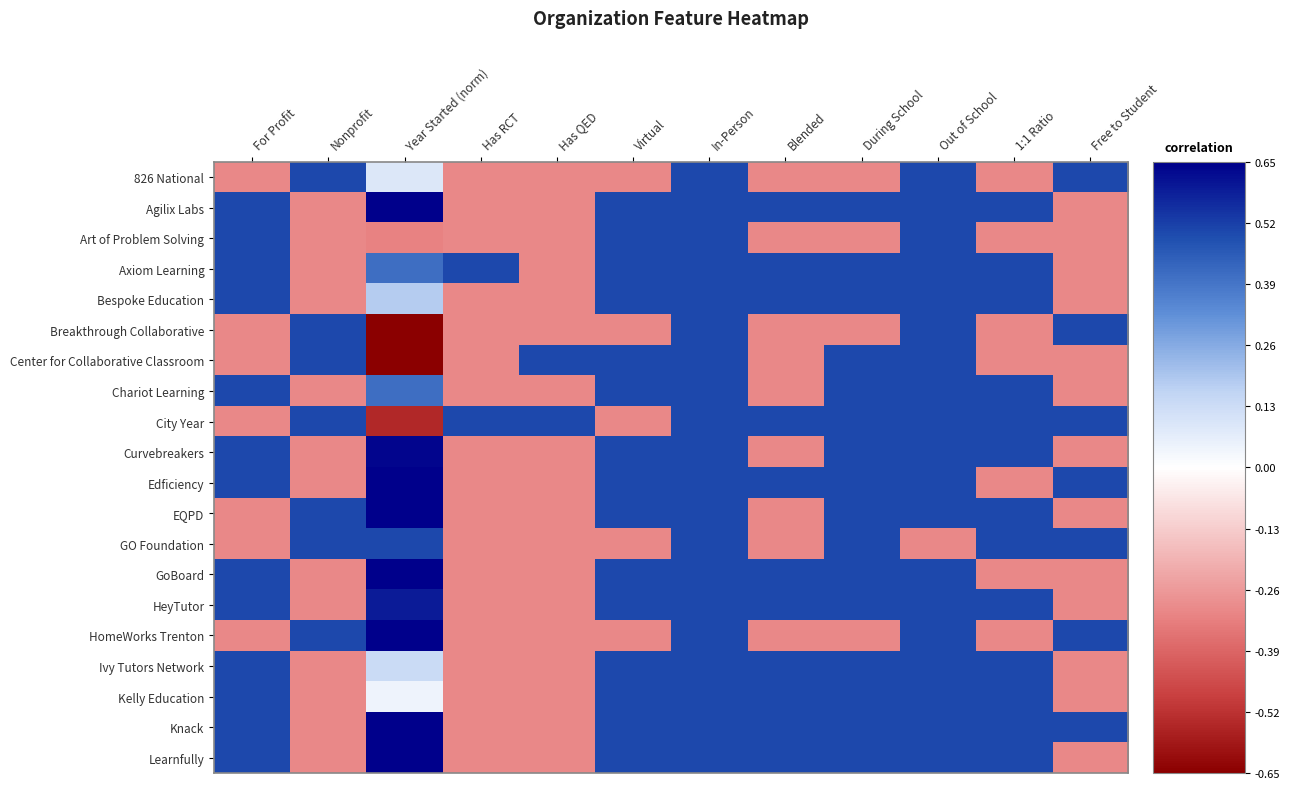

Reading left to right, extract all data points from this chart.

826 National: For Profit=-0.3	Nonprofit=0.5	Year Started (norm)=0.1	Has RCT=-0.3	Has QED=-0.3	Virtual=-0.3	In-Person=0.5	Blended=-0.3	During School=-0.3	Out of School=0.5	1:1 Ratio=-0.3	Free to Student=0.5
Agilix Labs: For Profit=0.5	Nonprofit=-0.3	Year Started (norm)=1.0	Has RCT=-0.3	Has QED=-0.3	Virtual=0.5	In-Person=0.5	Blended=0.5	During School=0.5	Out of School=0.5	1:1 Ratio=0.5	Free to Student=-0.3
Art of Problem Solving: For Profit=0.5	Nonprofit=-0.3	Year Started (norm)=-0.3	Has RCT=-0.3	Has QED=-0.3	Virtual=0.5	In-Person=0.5	Blended=-0.3	During School=-0.3	Out of School=0.5	1:1 Ratio=-0.3	Free to Student=-0.3
Axiom Learning: For Profit=0.5	Nonprofit=-0.3	Year Started (norm)=0.4	Has RCT=0.5	Has QED=-0.3	Virtual=0.5	In-Person=0.5	Blended=0.5	During School=0.5	Out of School=0.5	1:1 Ratio=0.5	Free to Student=-0.3
Bespoke Education: For Profit=0.5	Nonprofit=-0.3	Year Started (norm)=0.2	Has RCT=-0.3	Has QED=-0.3	Virtual=0.5	In-Person=0.5	Blended=0.5	During School=0.5	Out of School=0.5	1:1 Ratio=0.5	Free to Student=-0.3
Breakthrough Collaborative: For Profit=-0.3	Nonprofit=0.5	Year Started (norm)=-1.0	Has RCT=-0.3	Has QED=-0.3	Virtual=-0.3	In-Person=0.5	Blended=-0.3	During School=-0.3	Out of School=0.5	1:1 Ratio=-0.3	Free to Student=0.5
Center for Collaborative Classroom: For Profit=-0.3	Nonprofit=0.5	Year Started (norm)=-0.9	Has RCT=-0.3	Has QED=0.5	Virtual=0.5	In-Person=0.5	Blended=-0.3	During School=0.5	Out of School=0.5	1:1 Ratio=-0.3	Free to Student=-0.3
Chariot Learning: For Profit=0.5	Nonprofit=-0.3	Year Started (norm)=0.4	Has RCT=-0.3	Has QED=-0.3	Virtual=0.5	In-Person=0.5	Blended=-0.3	During School=0.5	Out of School=0.5	1:1 Ratio=0.5	Free to Student=-0.3
City Year: For Profit=-0.3	Nonprofit=0.5	Year Started (norm)=-0.5	Has RCT=0.5	Has QED=0.5	Virtual=-0.3	In-Person=0.5	Blended=0.5	During School=0.5	Out of School=0.5	1:1 Ratio=0.5	Free to Student=0.5
Curvebreakers: For Profit=0.5	Nonprofit=-0.3	Year Started (norm)=0.6	Has RCT=-0.3	Has QED=-0.3	Virtual=0.5	In-Person=0.5	Blended=-0.3	During School=0.5	Out of School=0.5	1:1 Ratio=0.5	Free to Student=-0.3
Edficiency: For Profit=0.5	Nonprofit=-0.3	Year Started (norm)=0.7	Has RCT=-0.3	Has QED=-0.3	Virtual=0.5	In-Person=0.5	Blended=0.5	During School=0.5	Out of School=0.5	1:1 Ratio=-0.3	Free to Student=0.5
EQPD: For Profit=-0.3	Nonprofit=0.5	Year Started (norm)=0.9	Has RCT=-0.3	Has QED=-0.3	Virtual=0.5	In-Person=0.5	Blended=-0.3	During School=0.5	Out of School=0.5	1:1 Ratio=0.5	Free to Student=-0.3
GO Foundation: For Profit=-0.3	Nonprofit=0.5	Year Started (norm)=0.5	Has RCT=-0.3	Has QED=-0.3	Virtual=-0.3	In-Person=0.5	Blended=-0.3	During School=0.5	Out of School=-0.3	1:1 Ratio=0.5	Free to Student=0.5
GoBoard: For Profit=0.5	Nonprofit=-0.3	Year Started (norm)=0.7	Has RCT=-0.3	Has QED=-0.3	Virtual=0.5	In-Person=0.5	Blended=0.5	During School=0.5	Out of School=0.5	1:1 Ratio=-0.3	Free to Student=-0.3
HeyTutor: For Profit=0.5	Nonprofit=-0.3	Year Started (norm)=0.6	Has RCT=-0.3	Has QED=-0.3	Virtual=0.5	In-Person=0.5	Blended=0.5	During School=0.5	Out of School=0.5	1:1 Ratio=0.5	Free to Student=-0.3
HomeWorks Trenton: For Profit=-0.3	Nonprofit=0.5	Year Started (norm)=0.7	Has RCT=-0.3	Has QED=-0.3	Virtual=-0.3	In-Person=0.5	Blended=-0.3	During School=-0.3	Out of School=0.5	1:1 Ratio=-0.3	Free to Student=0.5
Ivy Tutors Network: For Profit=0.5	Nonprofit=-0.3	Year Started (norm)=0.1	Has RCT=-0.3	Has QED=-0.3	Virtual=0.5	In-Person=0.5	Blended=0.5	During School=0.5	Out of School=0.5	1:1 Ratio=0.5	Free to Student=-0.3
Kelly Education: For Profit=0.5	Nonprofit=-0.3	Year Started (norm)=0.0	Has RCT=-0.3	Has QED=-0.3	Virtual=0.5	In-Person=0.5	Blended=0.5	During School=0.5	Out of School=0.5	1:1 Ratio=0.5	Free to Student=-0.3
Knack: For Profit=0.5	Nonprofit=-0.3	Year Started (norm)=0.7	Has RCT=-0.3	Has QED=-0.3	Virtual=0.5	In-Person=0.5	Blended=0.5	During School=0.5	Out of School=0.5	1:1 Ratio=0.5	Free to Student=0.5
Learnfully: For Profit=0.5	Nonprofit=-0.3	Year Started (norm)=0.9	Has RCT=-0.3	Has QED=-0.3	Virtual=0.5	In-Person=0.5	Blended=0.5	During School=0.5	Out of School=0.5	1:1 Ratio=0.5	Free to Student=-0.3